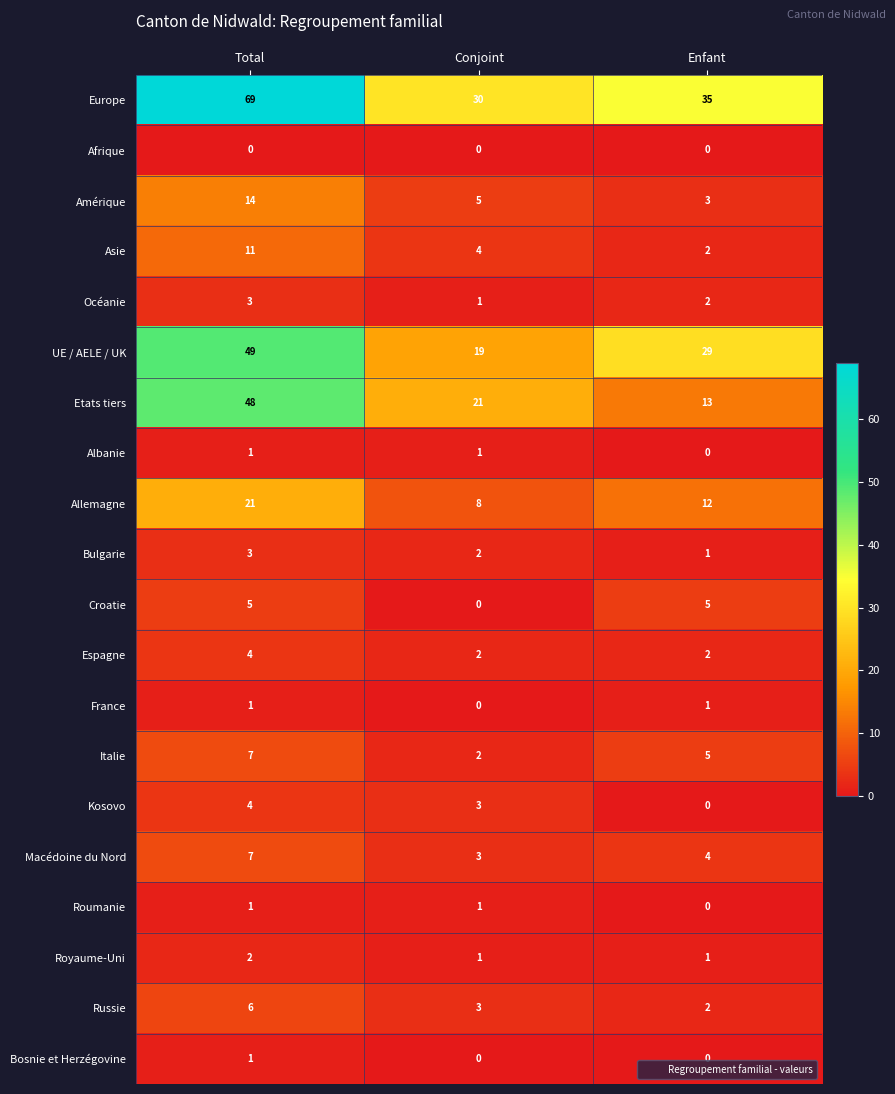

What is the total value across all series at Enfant?

117